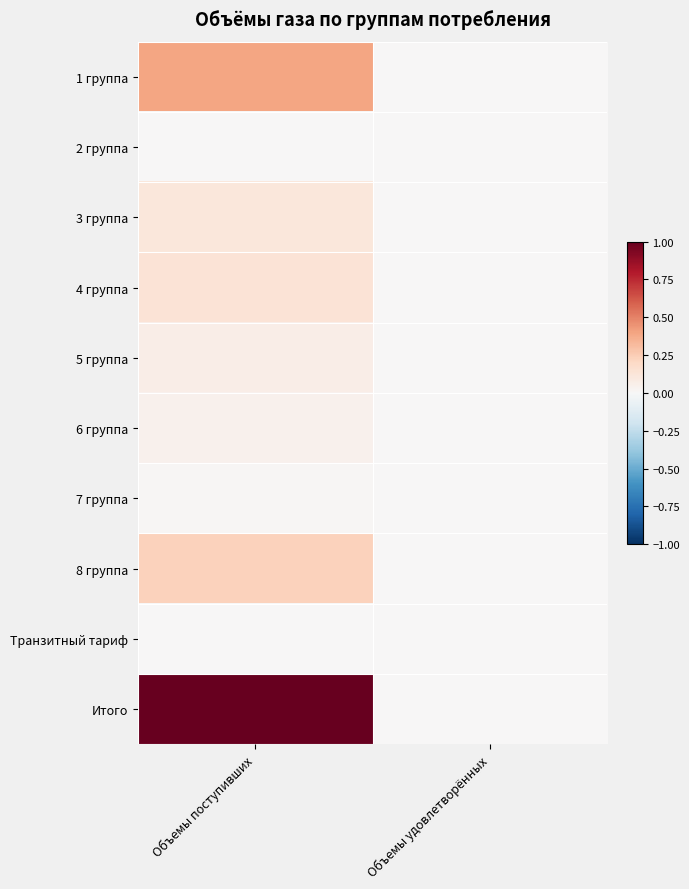

Reading right to left, extract all data points from this chart.

1 группа: Объемы удовлетворённых=0.0	Объемы поступивших=0.4
2 группа: Объемы удовлетворённых=0.0	Объемы поступивших=0.0
3 группа: Объемы удовлетворённых=0.0	Объемы поступивших=0.1
4 группа: Объемы удовлетворённых=0.0	Объемы поступивших=0.1
5 группа: Объемы удовлетворённых=0.0	Объемы поступивших=0.1
6 группа: Объемы удовлетворённых=0.0	Объемы поступивших=0.0
7 группа: Объемы удовлетворённых=0.0	Объемы поступивших=0.0
8 группа: Объемы удовлетворённых=0.0	Объемы поступивших=0.2
Транзитный тариф: Объемы удовлетворённых=0.0	Объемы поступивших=0.0
Итого: Объемы удовлетворённых=0.0	Объемы поступивших=1.0